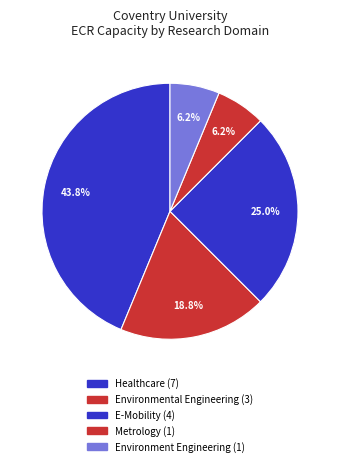

How many segments does this pie chart have?

5